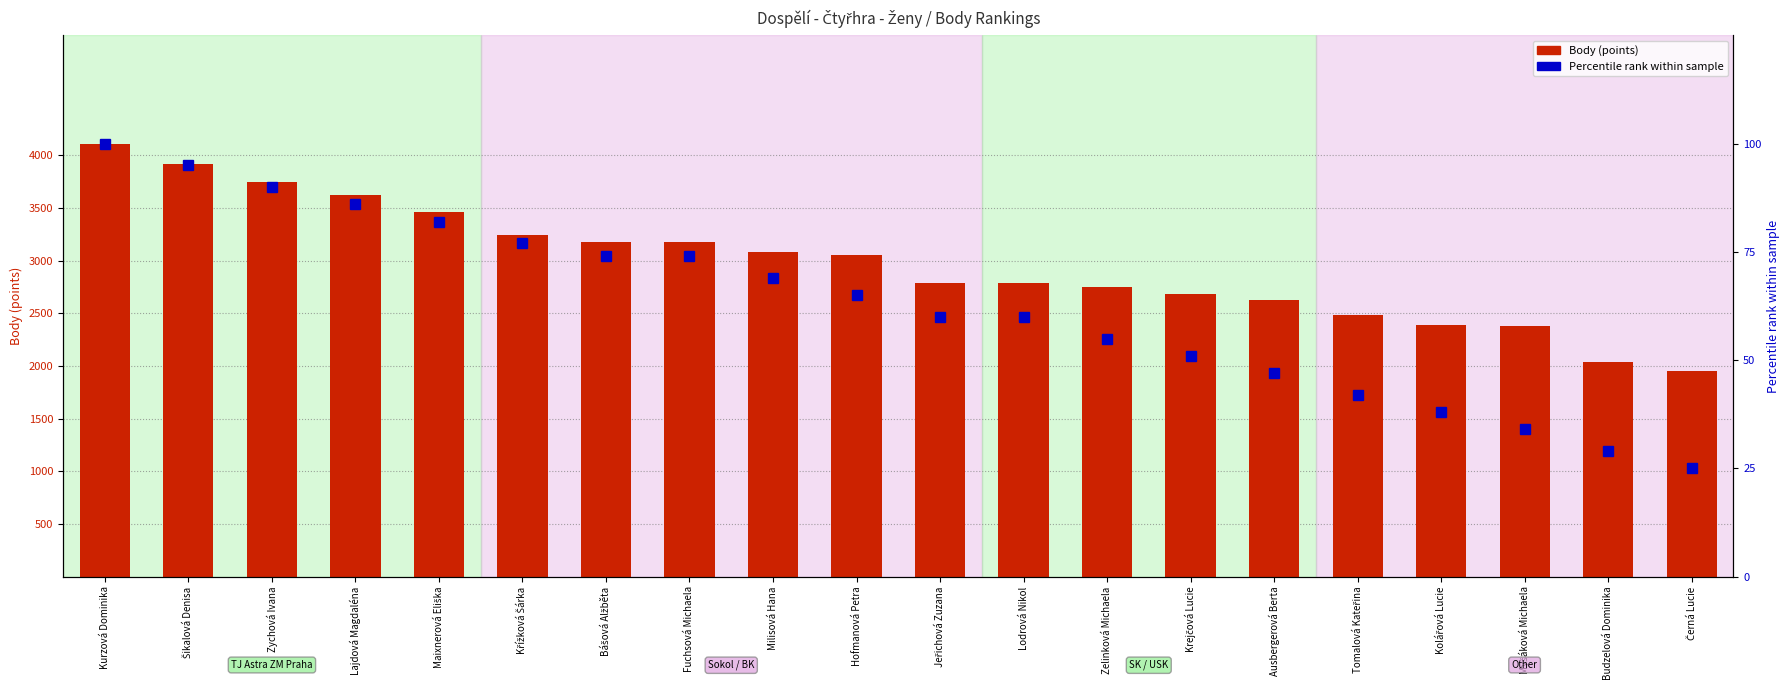

What is the label of the 14th bar from the left?

Krejčová Lucie